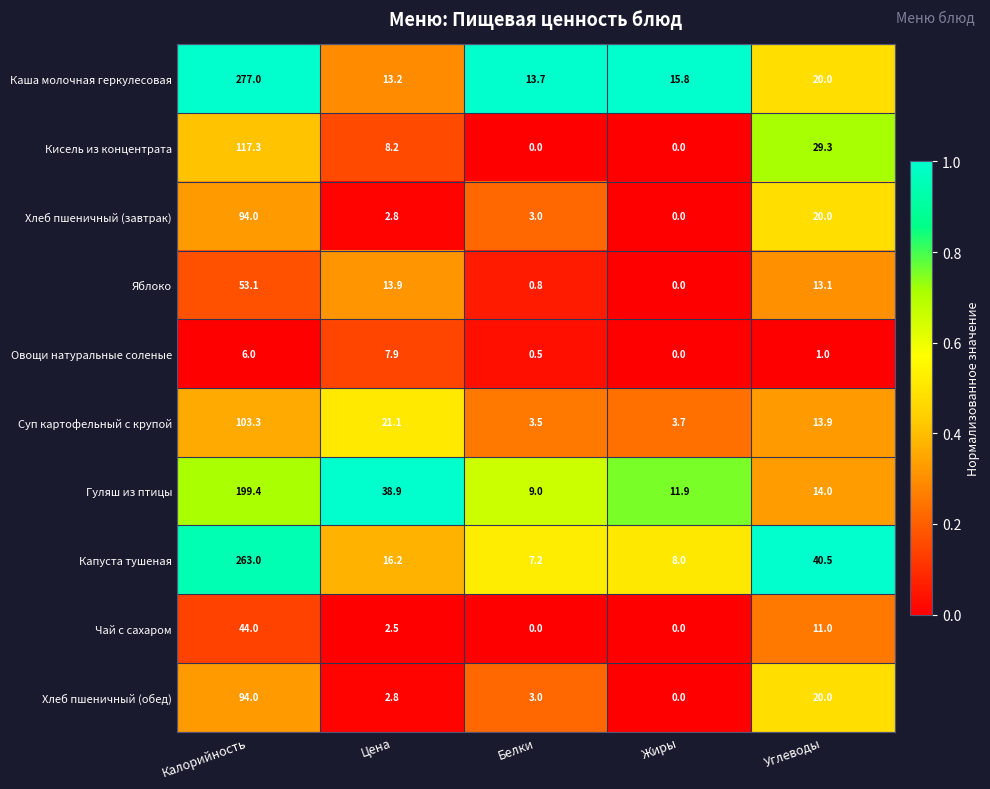

Which series has the largest total across all categories?

Каша молочная геркулесовая